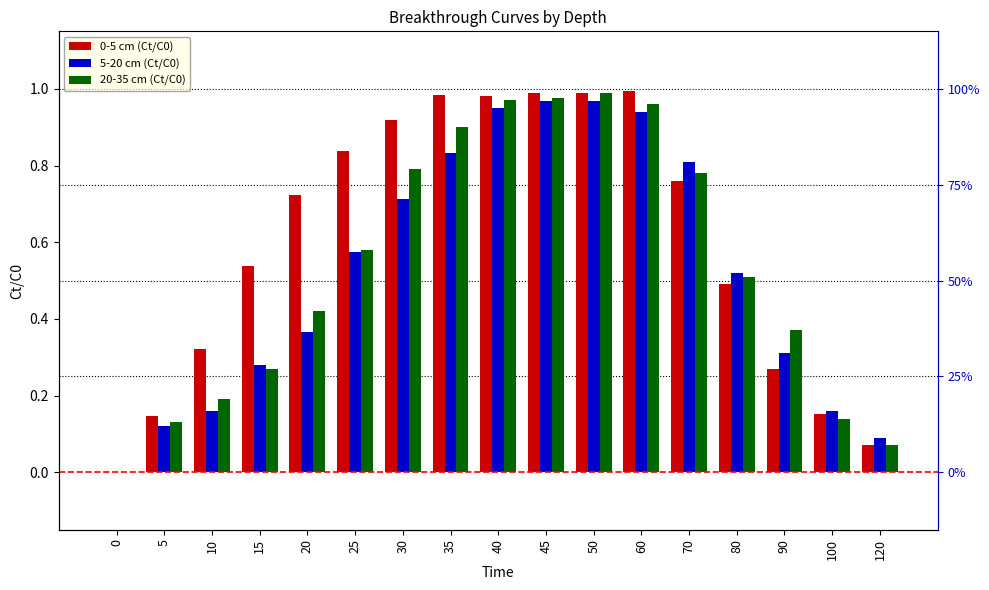

What is the difference between the maximum and minimum values in the 20-35 cm (Ct/C0) series?

1.0